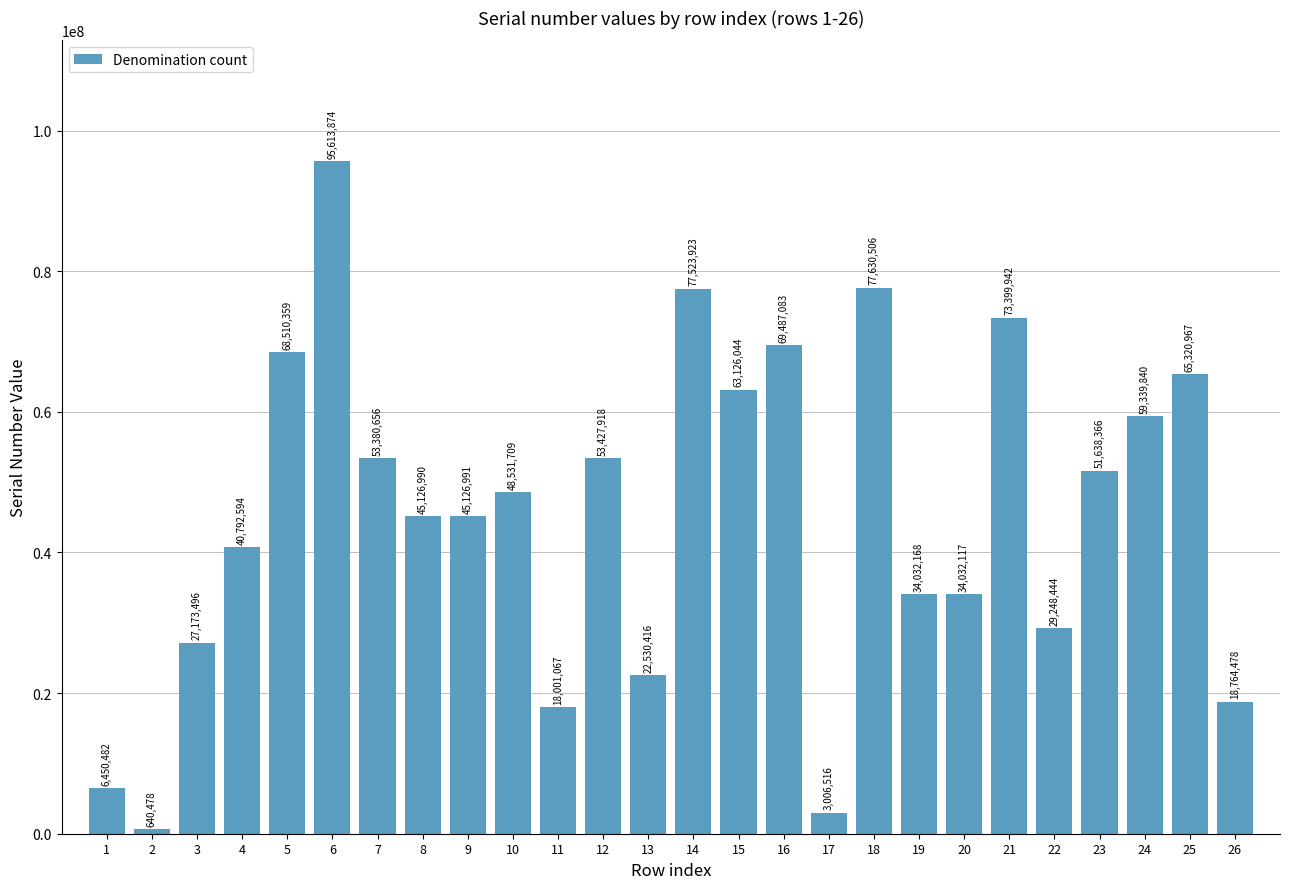

Rank the categories by value from highest to lowest.

6, 18, 14, 21, 16, 5, 25, 15, 24, 12, 7, 23, 10, 9, 8, 4, 19, 20, 22, 3, 13, 26, 11, 1, 17, 2